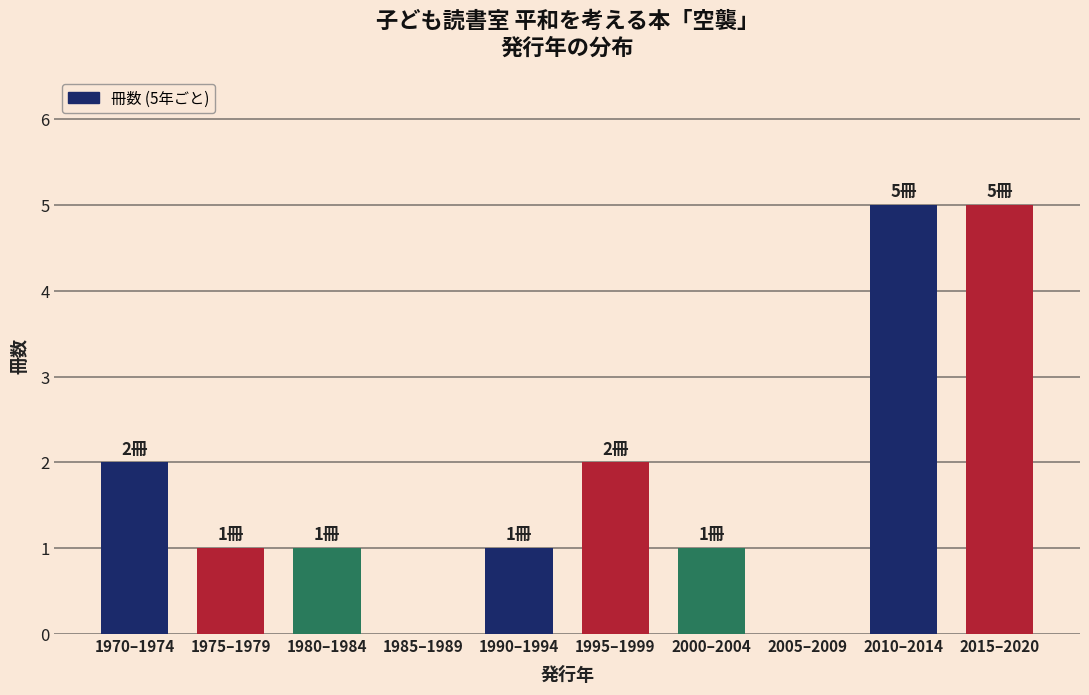

Reading right to left, extract all data points from this chart.

2015–2020=5	2010–2014=5	2005–2009=0	2000–2004=1	1995–1999=2	1990–1994=1	1985–1989=0	1980–1984=1	1975–1979=1	1970–1974=2